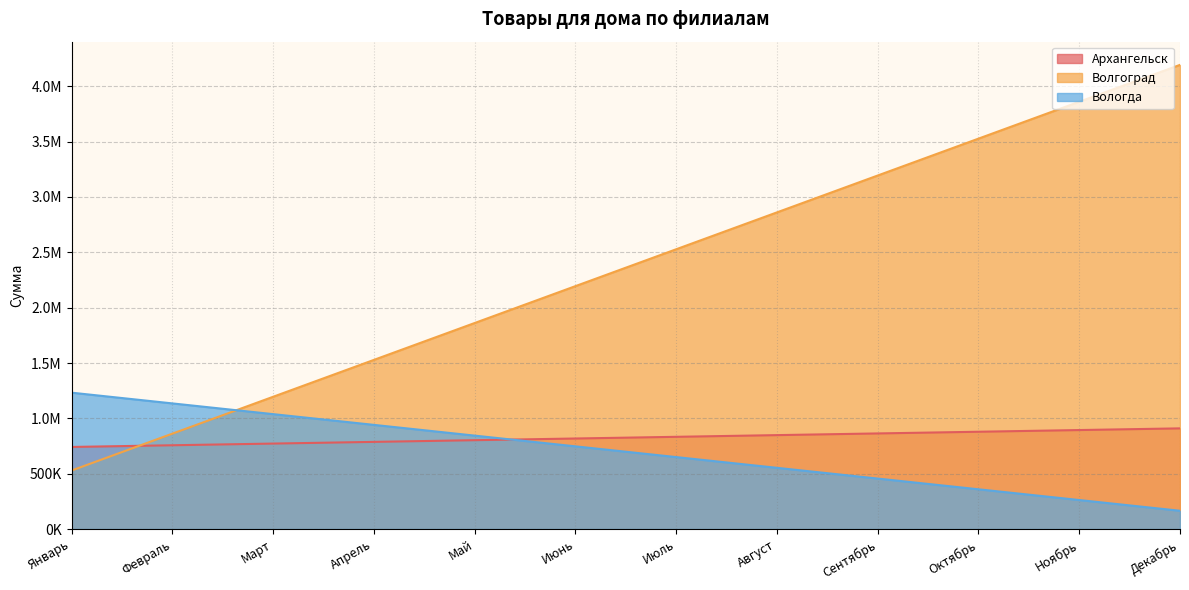

The Архангельск series shows 223685.7 at Январь. True or false?

False